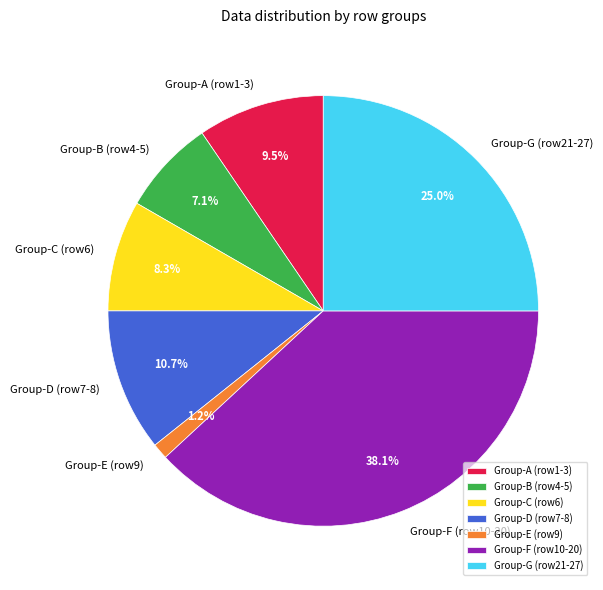

What is the ratio of the value at Group-A (row1-3) to the value at Group-G (row21-27)?

0.4